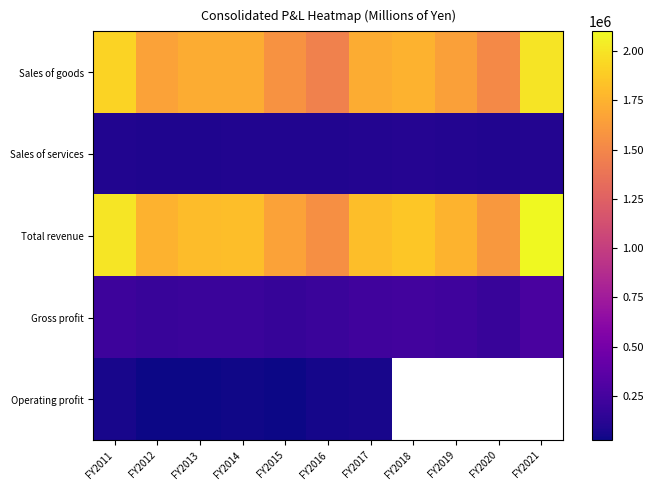

What is the highest value of the Operating profit series?

59838.0